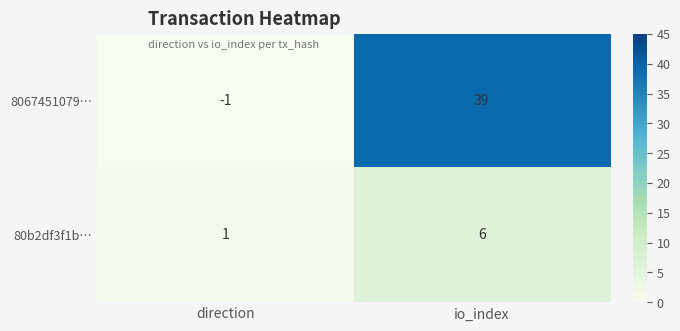

What is the sum of the 8067451079… values at direction and io_index?

38